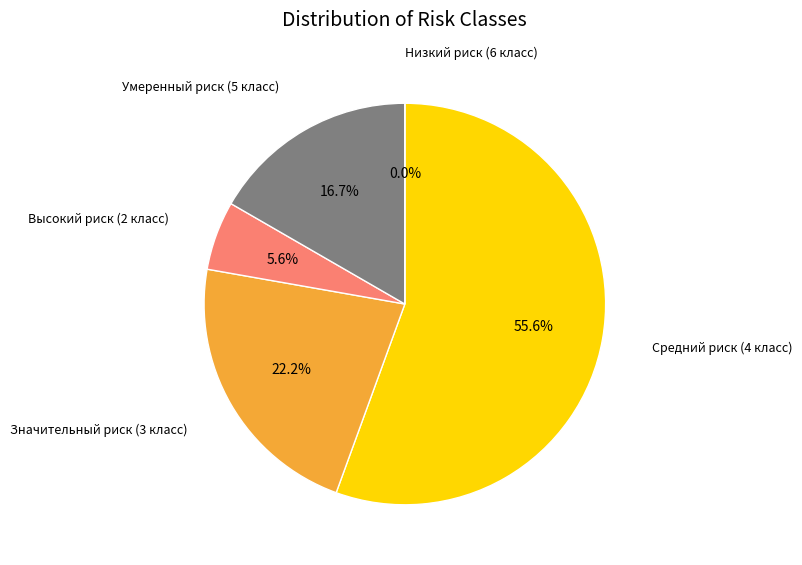

Between Умеренный риск (5 класс) and Значительный риск (3 класс), which is larger?

Значительный риск (3 класс)